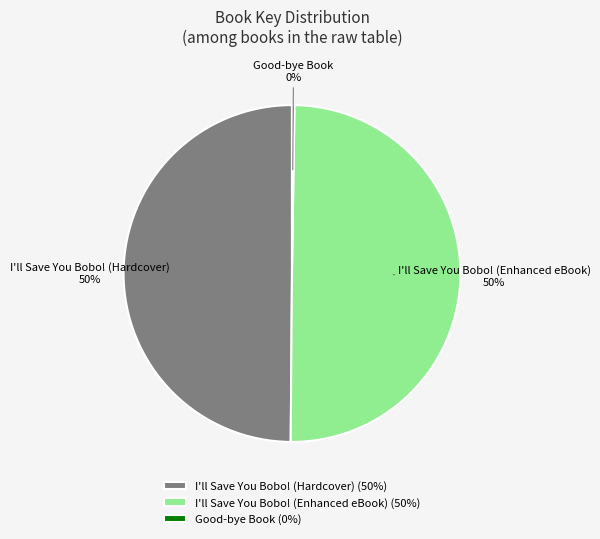

What percentage is the I'll Save You Bobo! (Hardcover) slice, to the nearest percent?

50%